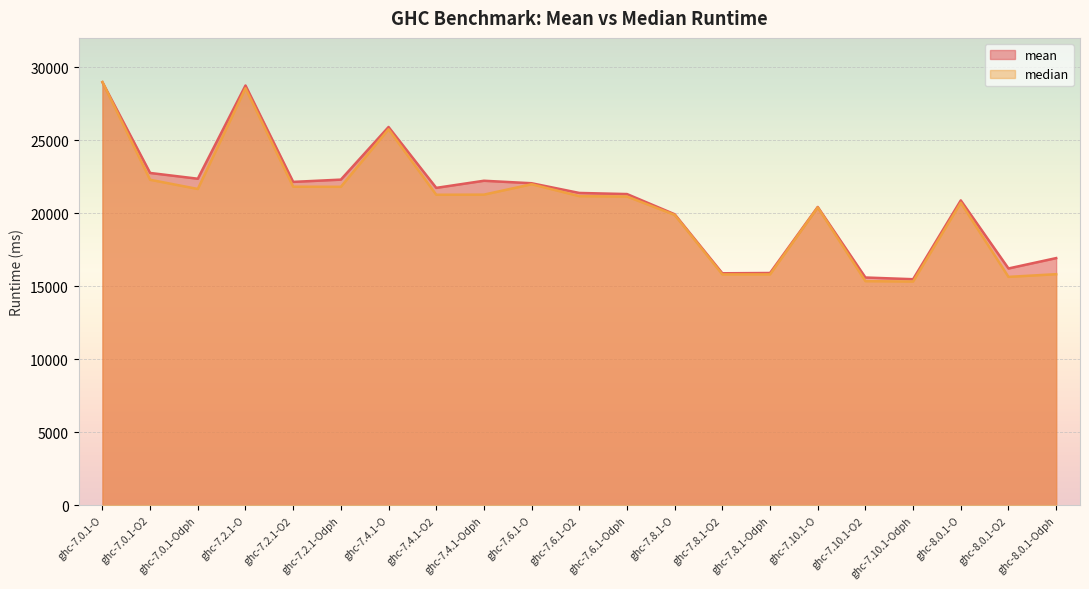

The mean series shows 22357.8 at ghc-7.0.1-Odph. True or false?

True